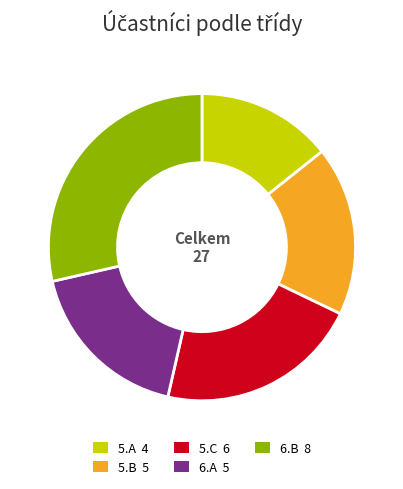

Is there any slice that represents more than half of the pie?

No